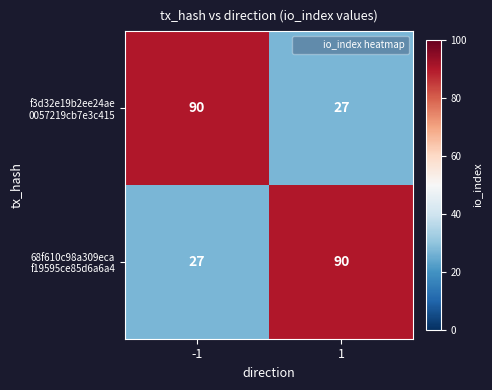

What is the difference between the highest and lowest values at -1?

63